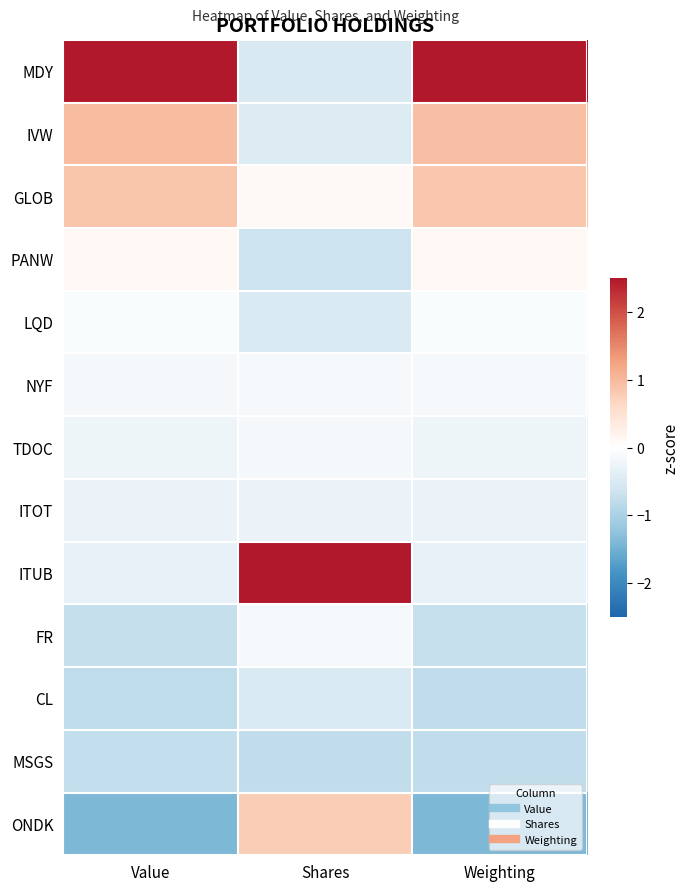

Count the number of data series in this chart.

13